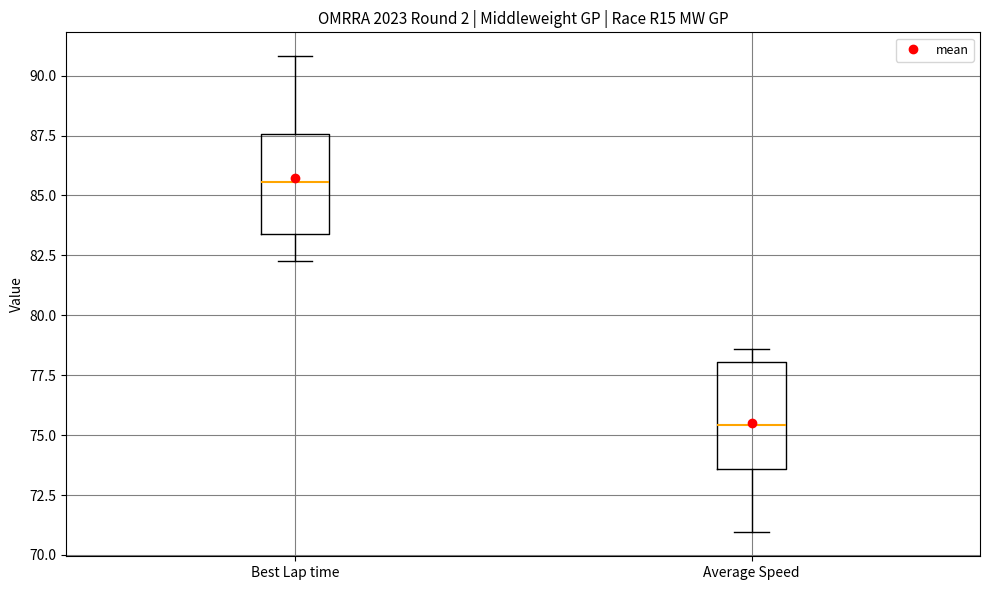

Where does the median line of the box for Best Lap time sit on the y-axis? The values are not printed on the chart, so give them approximately, as read against the axis.

85.5